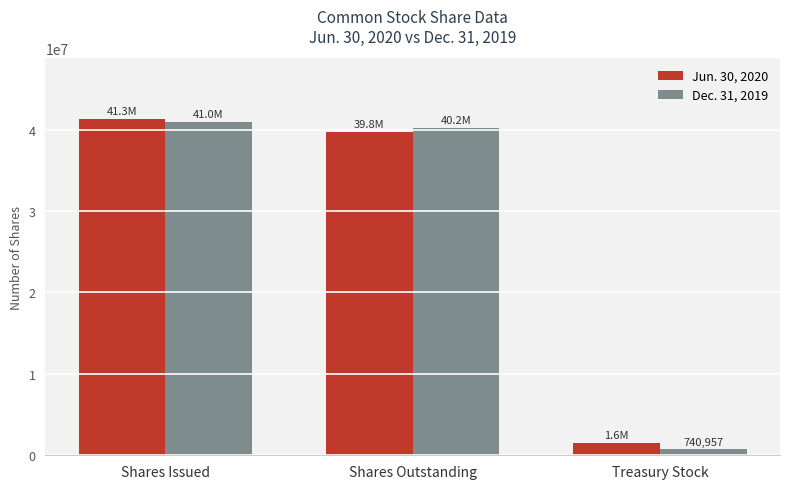

How many data points does each series have?

3